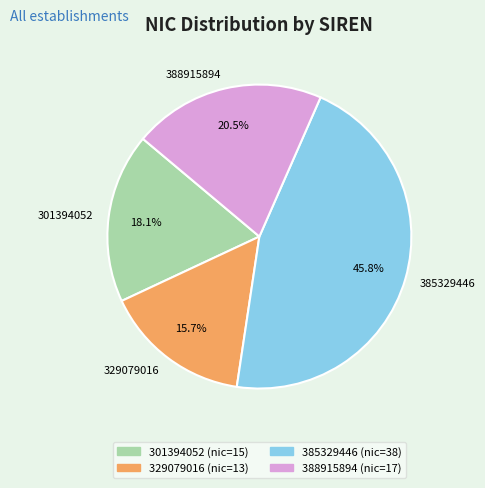

Which has a higher value, 388915894 or 301394052?

388915894